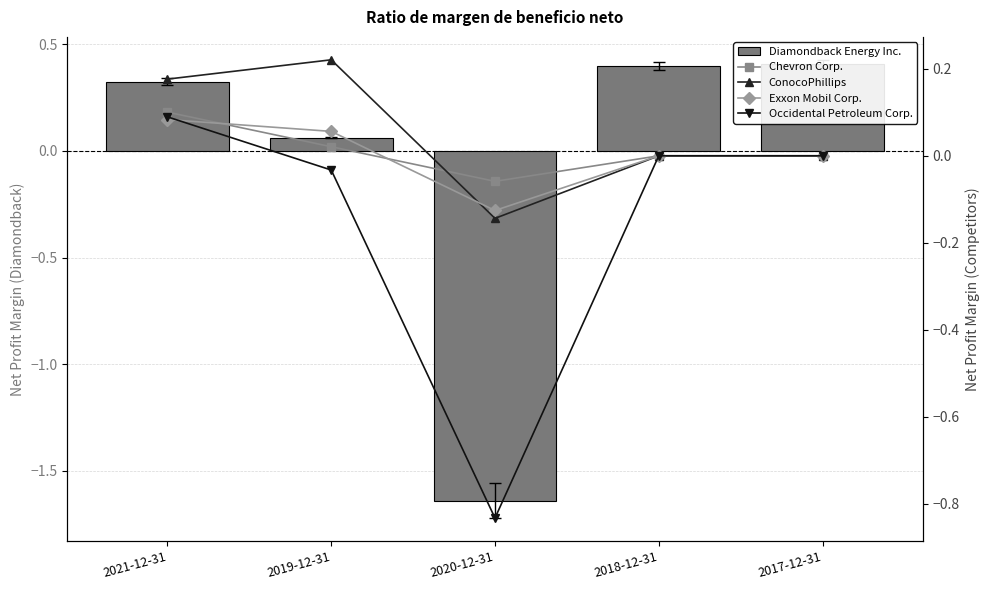

The Chevron Corp. series shows 0.2 at 2021-12-31. True or false?

False